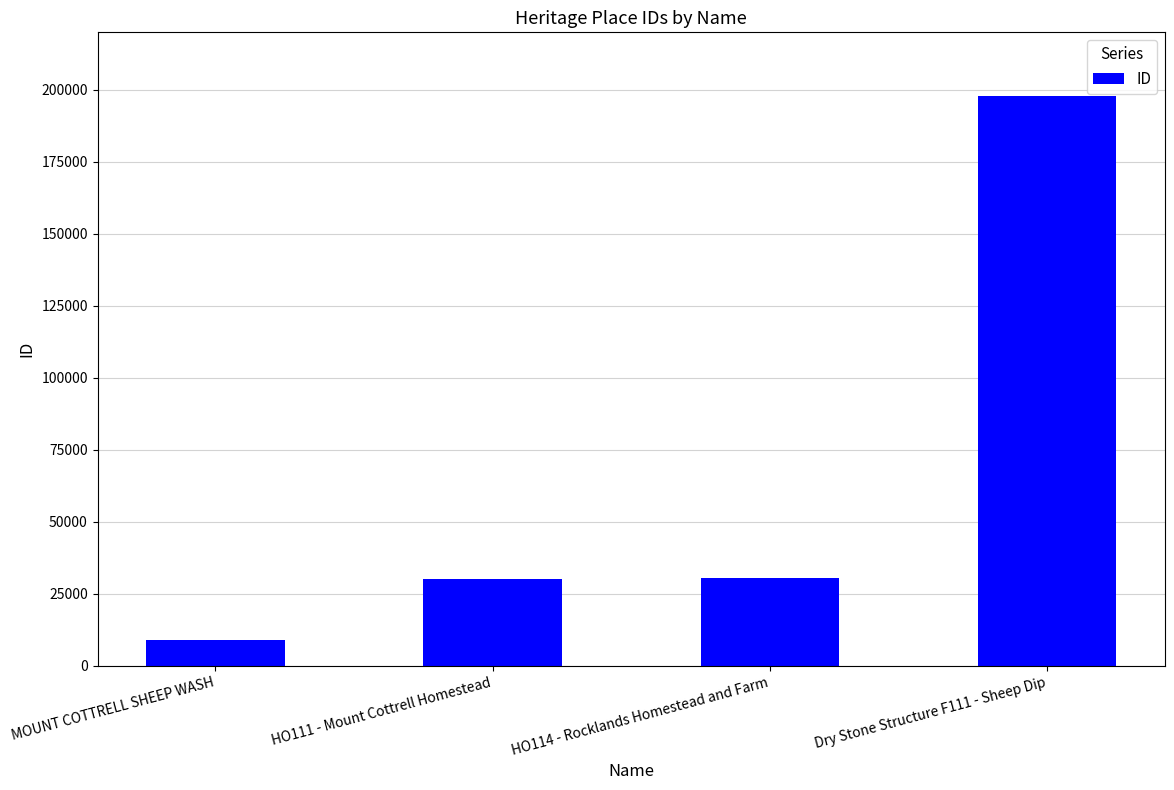

Between Dry Stone Structure F111 - Sheep Dip and HO111 - Mount Cottrell Homestead, which is larger?

Dry Stone Structure F111 - Sheep Dip